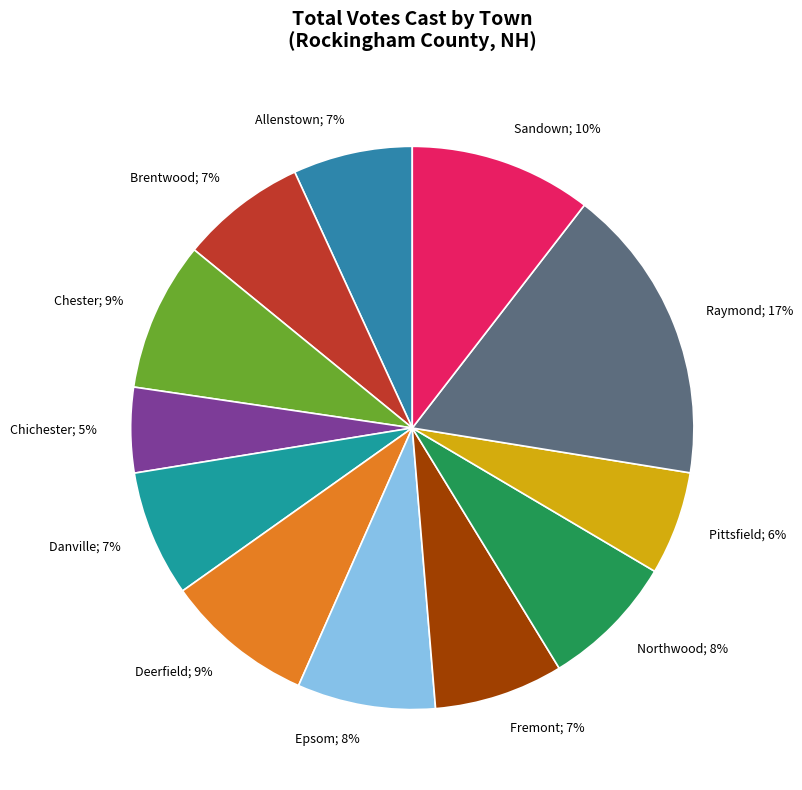

Which has a higher value, Fremont or Deerfield?

Deerfield